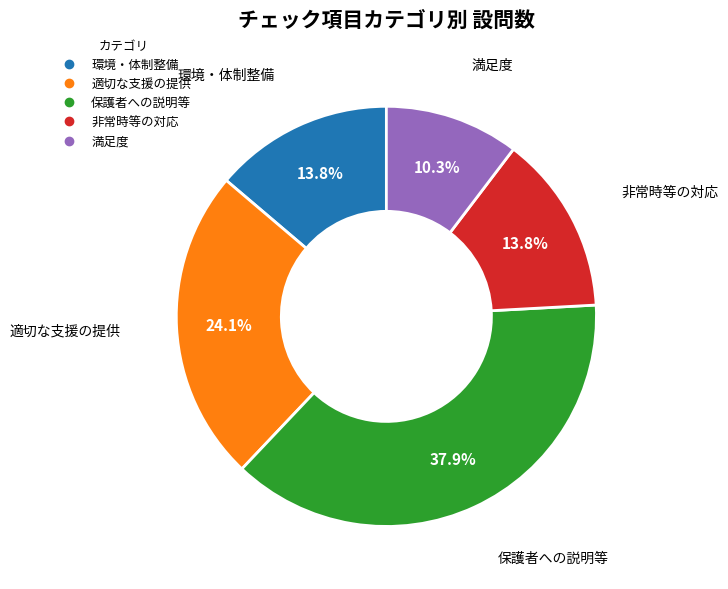

Is 適切な支援の提供 the majority of the pie?

No